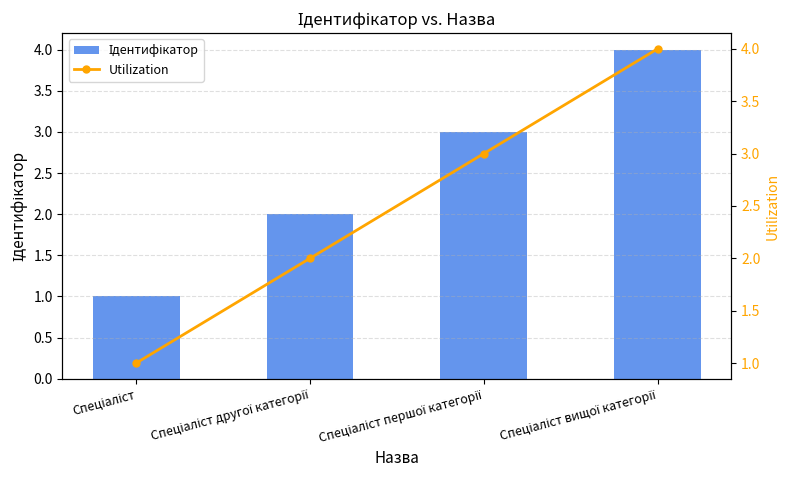

Rank the categories by Utilization value from highest to lowest.

Спеціаліст вищої категорії, Спеціаліст першої категорії, Спеціаліст другої категорії, Спеціаліст